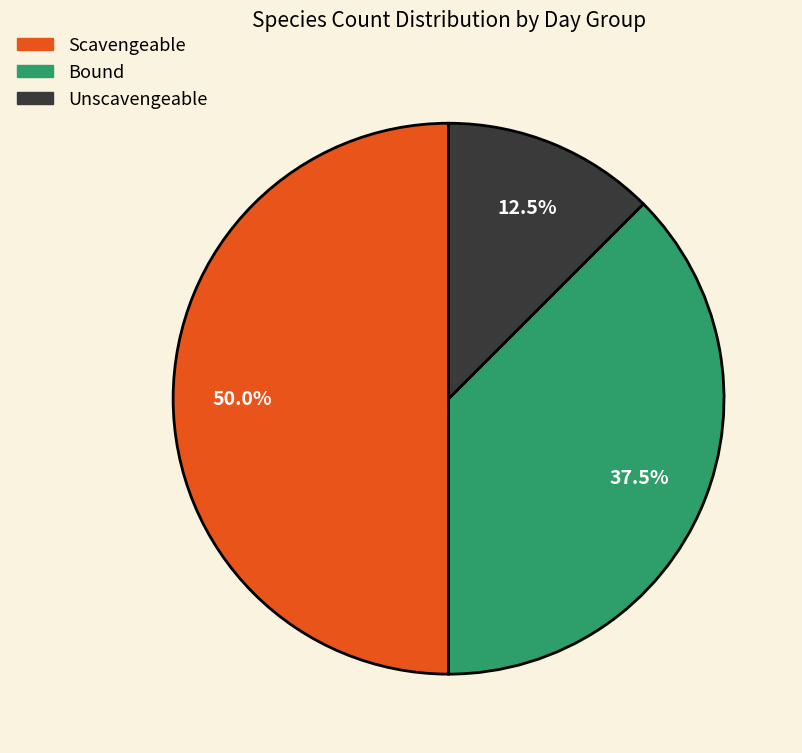

How many slices are in this pie chart?

3